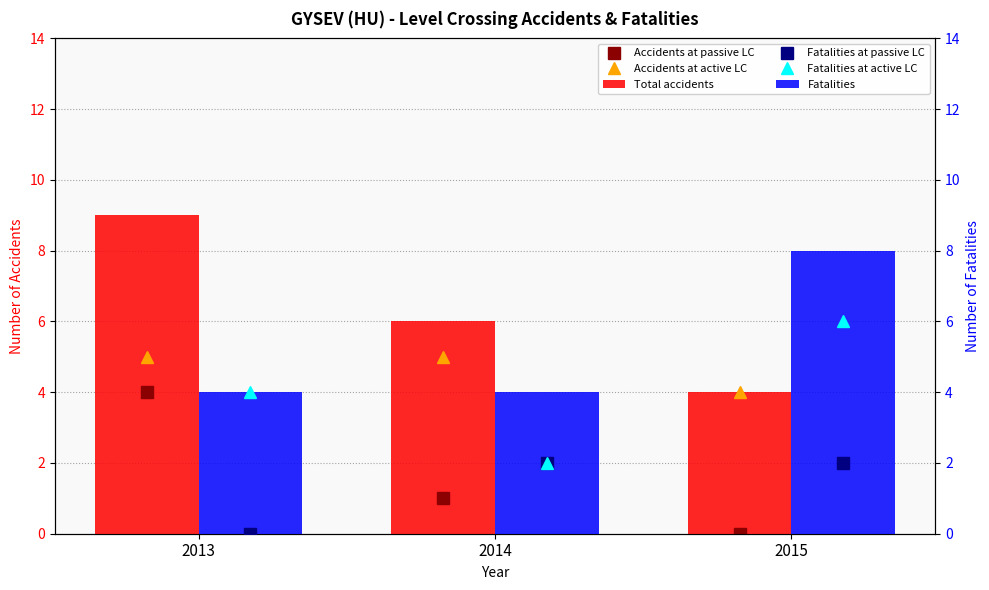

What is the approximate value of Fatalities at 2013?

4